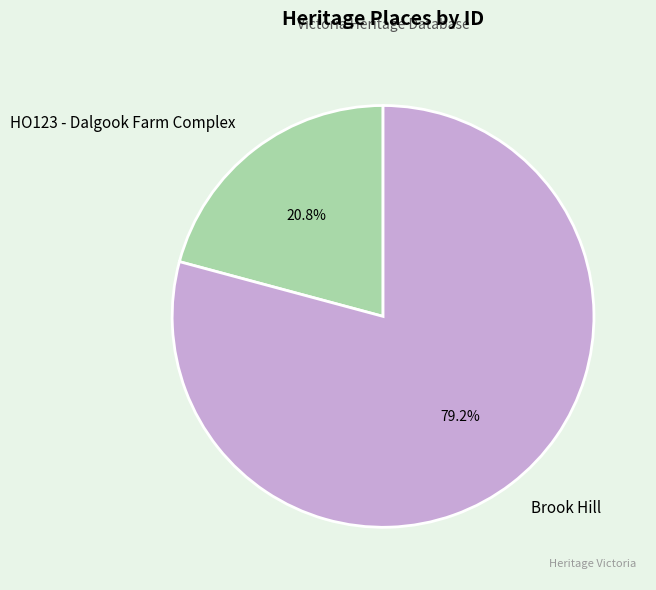

The HO123 - Dalgook Farm Complex slice represents 21% of the pie. True or false?

True